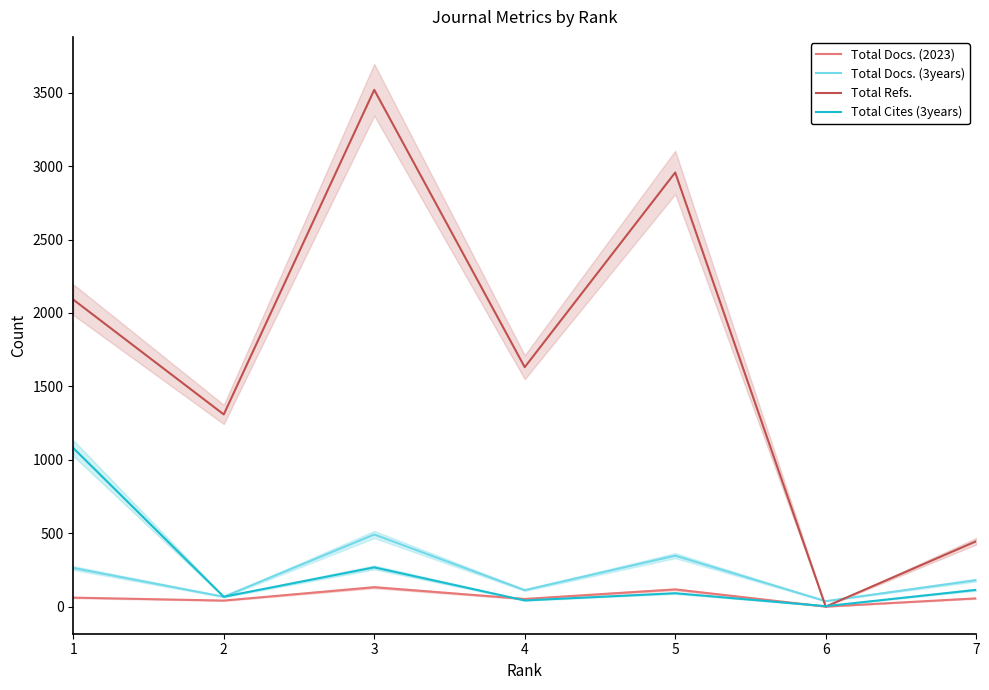

How many interior local peaks does the Total Docs. (3years) series have?

2